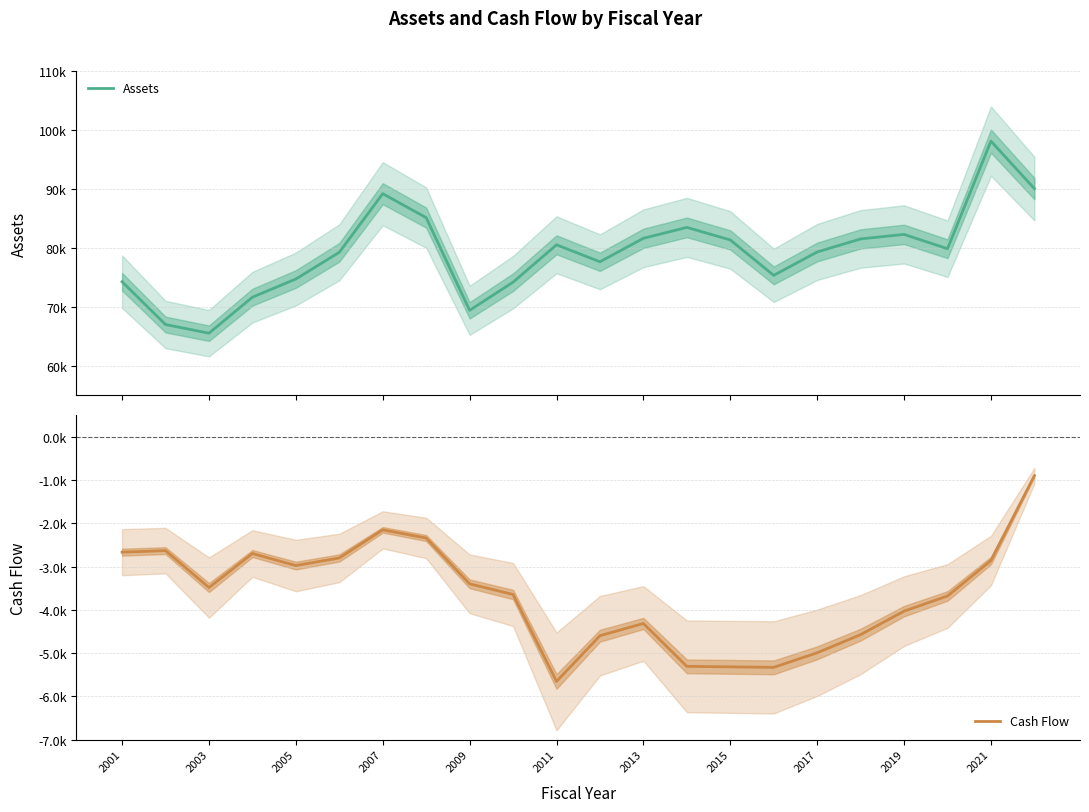

How many interior local peaks does the Cash Flow series have?

4